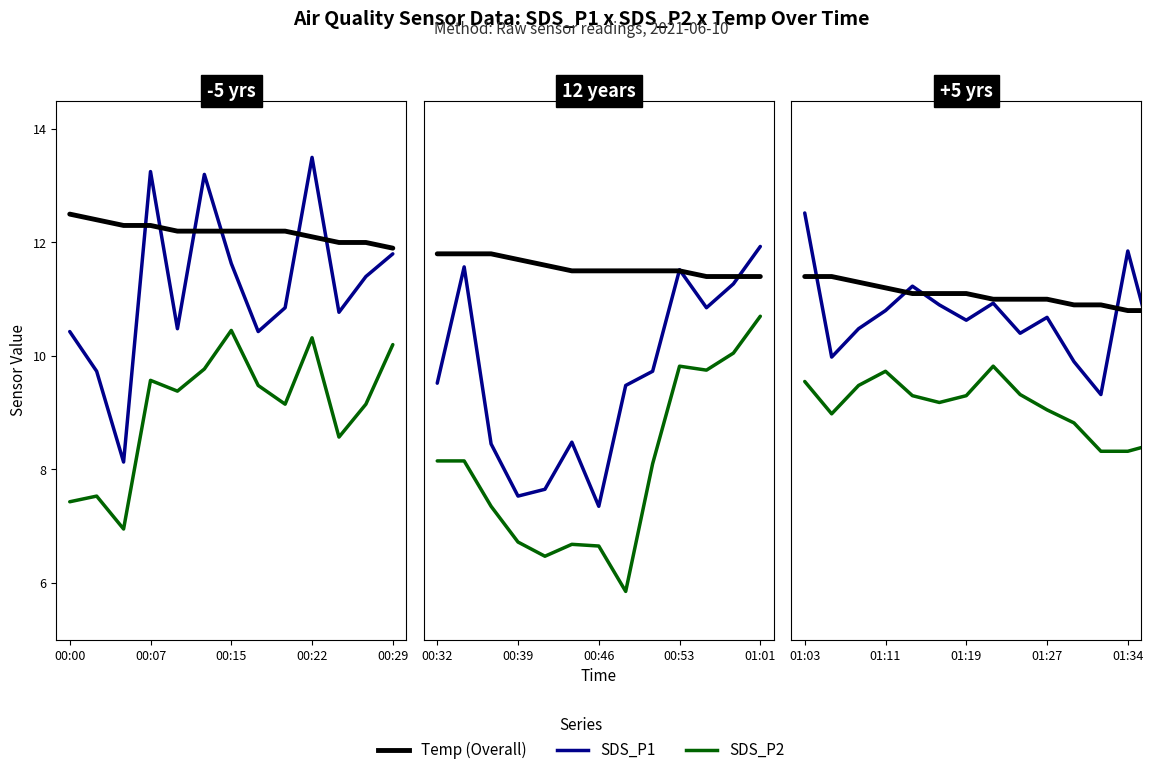

What position from the left is 01:19?

7